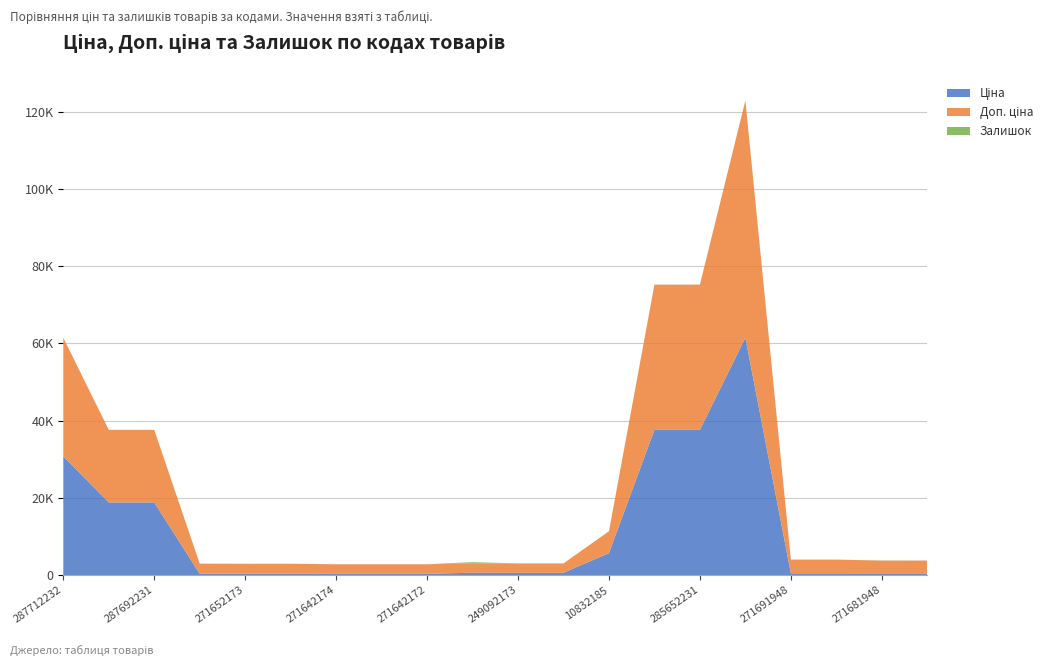

Reading left to right, list all the values displayed in this chart.

Ціна: 287712232=30717.1	287692233=18796.8	287692231=18796.8	271652174=324.8	271652173=324.8	271652172=324.8	271642174=310.3	271642173=310.3	271642172=310.3	249092174=603.7	249092173=603.7	249092172=603.7	10832185=5673.8	285652233=37593.6	285652231=37593.6	285672232=61434.3	271691948=443.1	271691942=443.1	271681948=416.6	271681942=416.6
Доп. ціна: 287712232=30717.1	287692233=18796.8	287692231=18796.8	271652174=2598.3	271652173=2598.3	271652172=2598.3	271642174=2482.4	271642173=2482.4	271642172=2482.4	249092174=2414.8	249092173=2414.8	249092172=2414.8	10832185=5673.8	285652233=37593.6	285652231=37593.6	285672232=61434.3	271691948=3545.0	271691942=3545.0	271681948=3332.5	271681942=3332.5
Залишок: 287712232=0.0	287692233=0.0	287692231=0.0	271652174=35.0	271652173=12.0	271652172=4.0	271642174=11.0	271642173=7.0	271642172=4.0	249092174=316.0	249092173=0.0	249092172=0.0	10832185=2.0	285652233=13.0	285652231=23.0	285672232=16.0	271691948=22.0	271691942=13.0	271681948=30.0	271681942=10.0